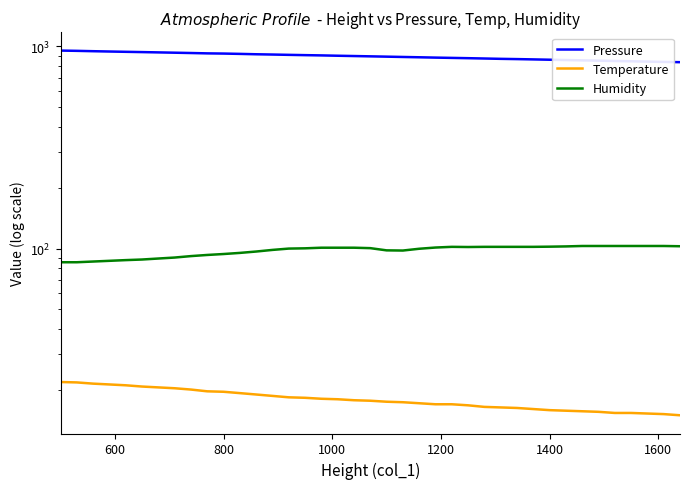

Does the chart display data point markers on the line(s)?

No